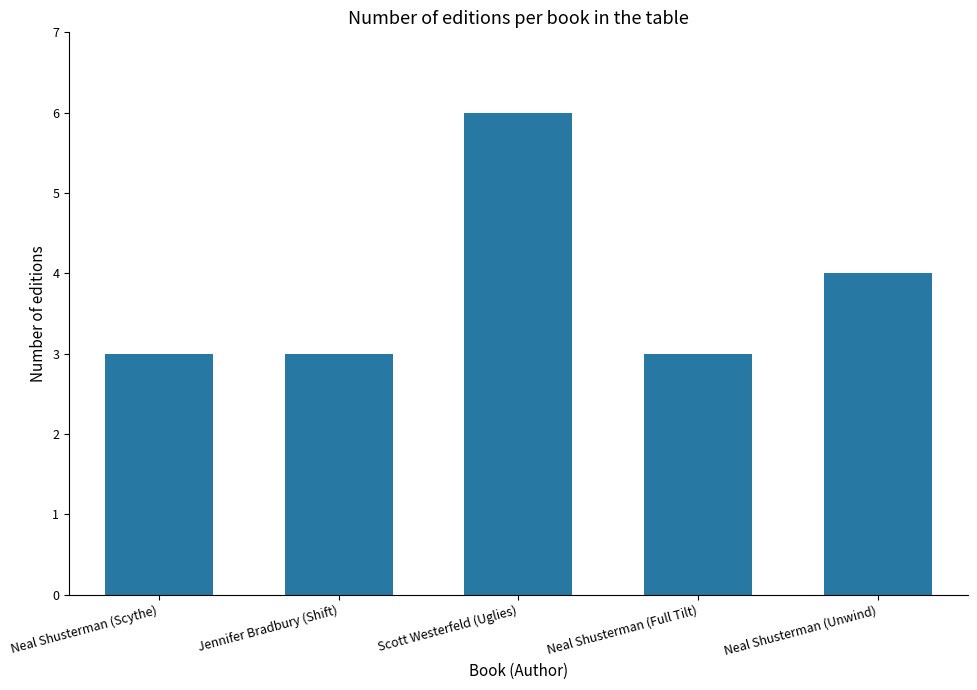

Reading right to left, transcribe all the data shown in this chart.

4	3	6	3	3